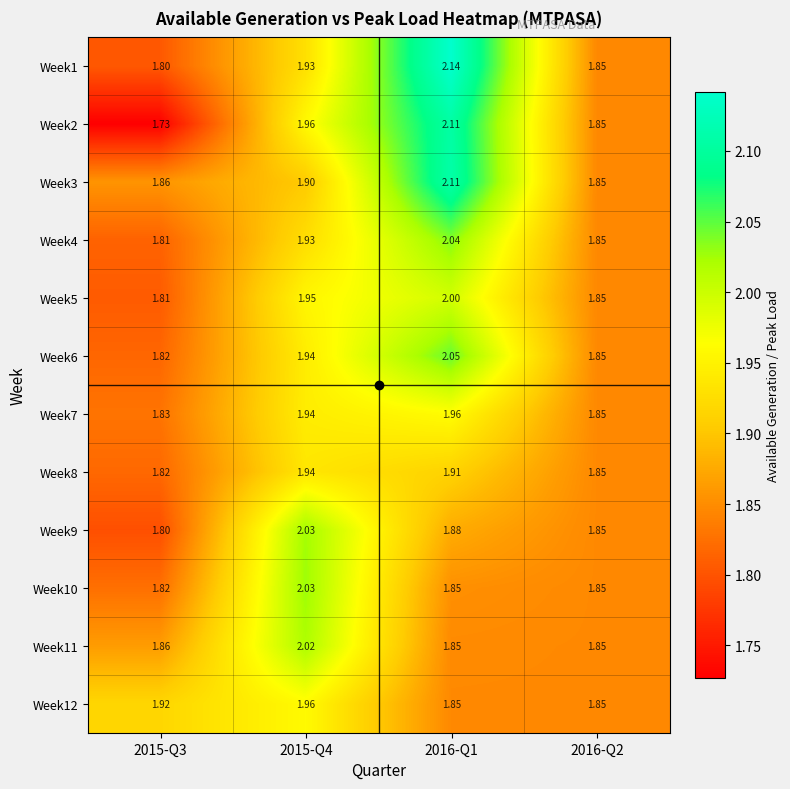

Is the value of Week11 at 2015-Q3 greater than the value of Week1 at 2015-Q4?

No